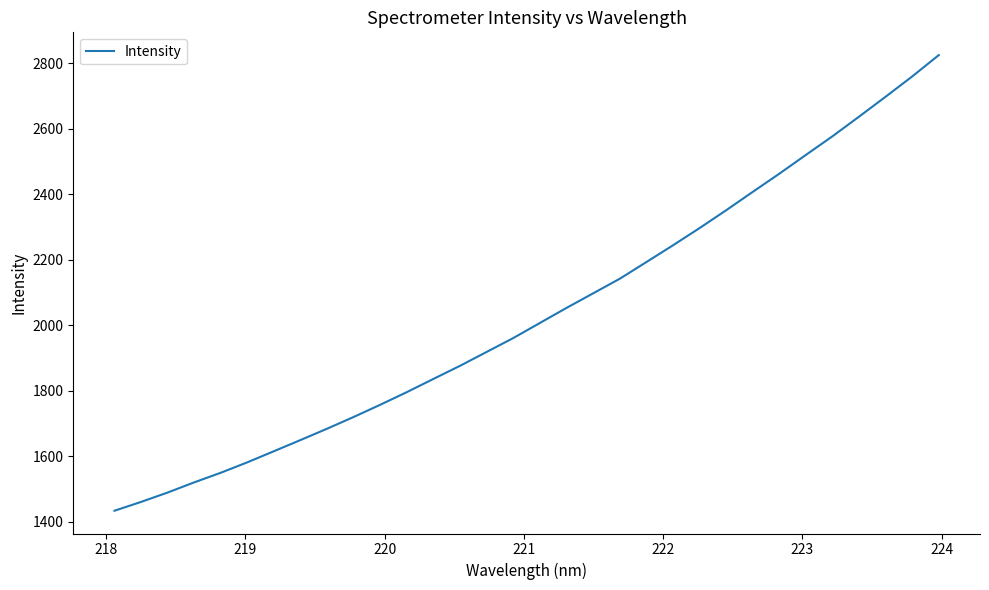

What is the maximum value shown in the chart?

2825.4